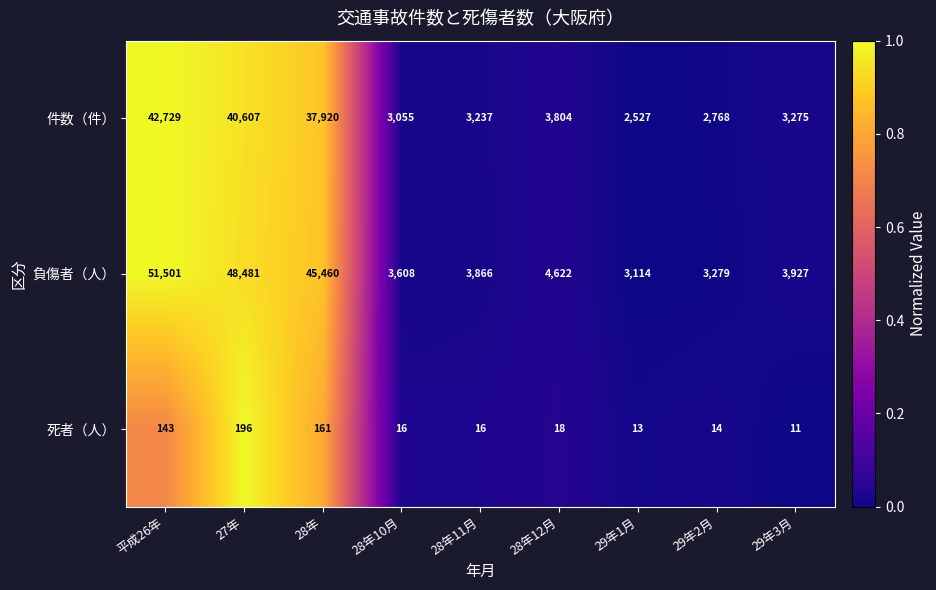

Which series changed the most between 27年 and 29年2月?

負傷者（人）